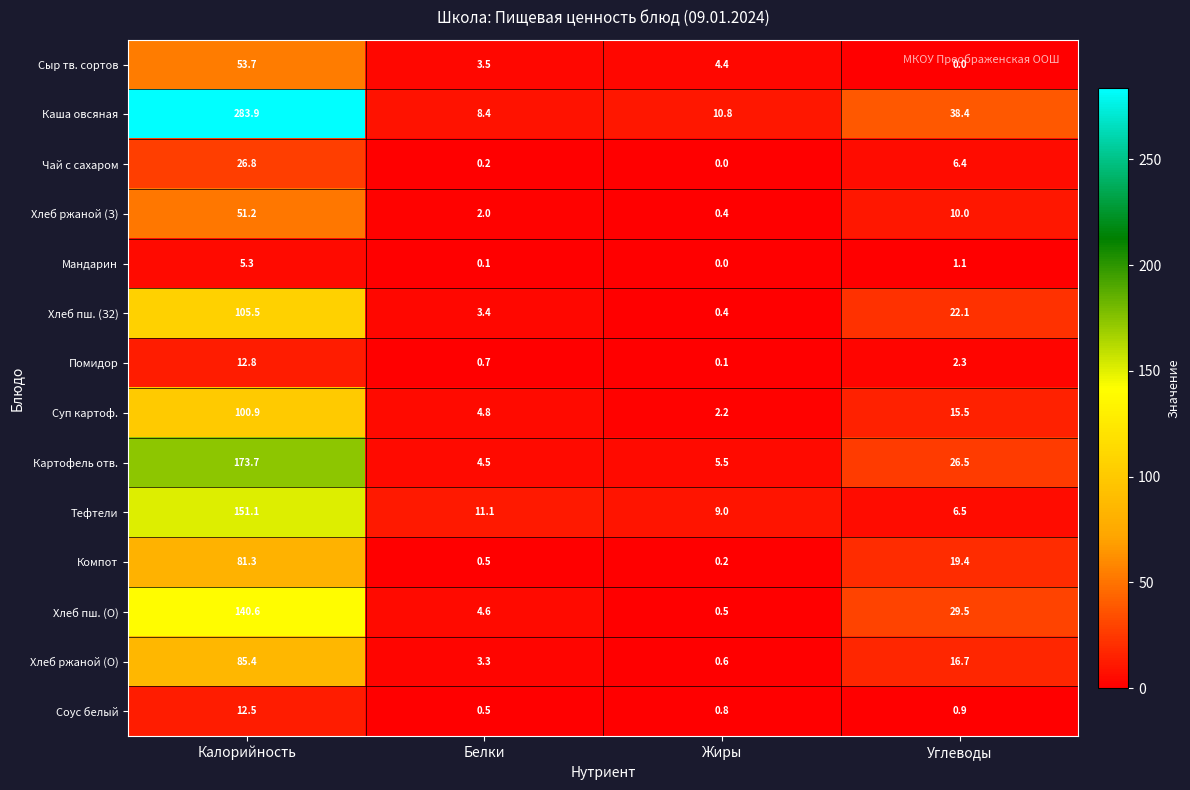

At which category is the sum across all series the highest?

Калорийность